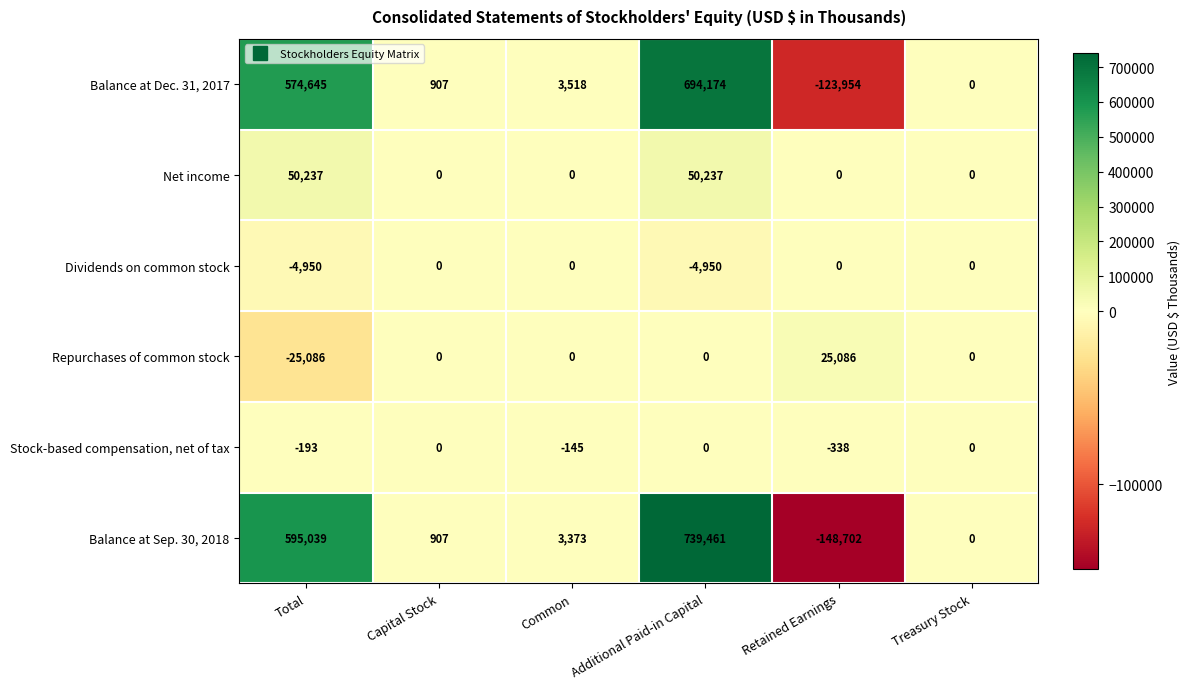

What is the lowest value of the Balance at Sep. 30, 2018 series?

-148702